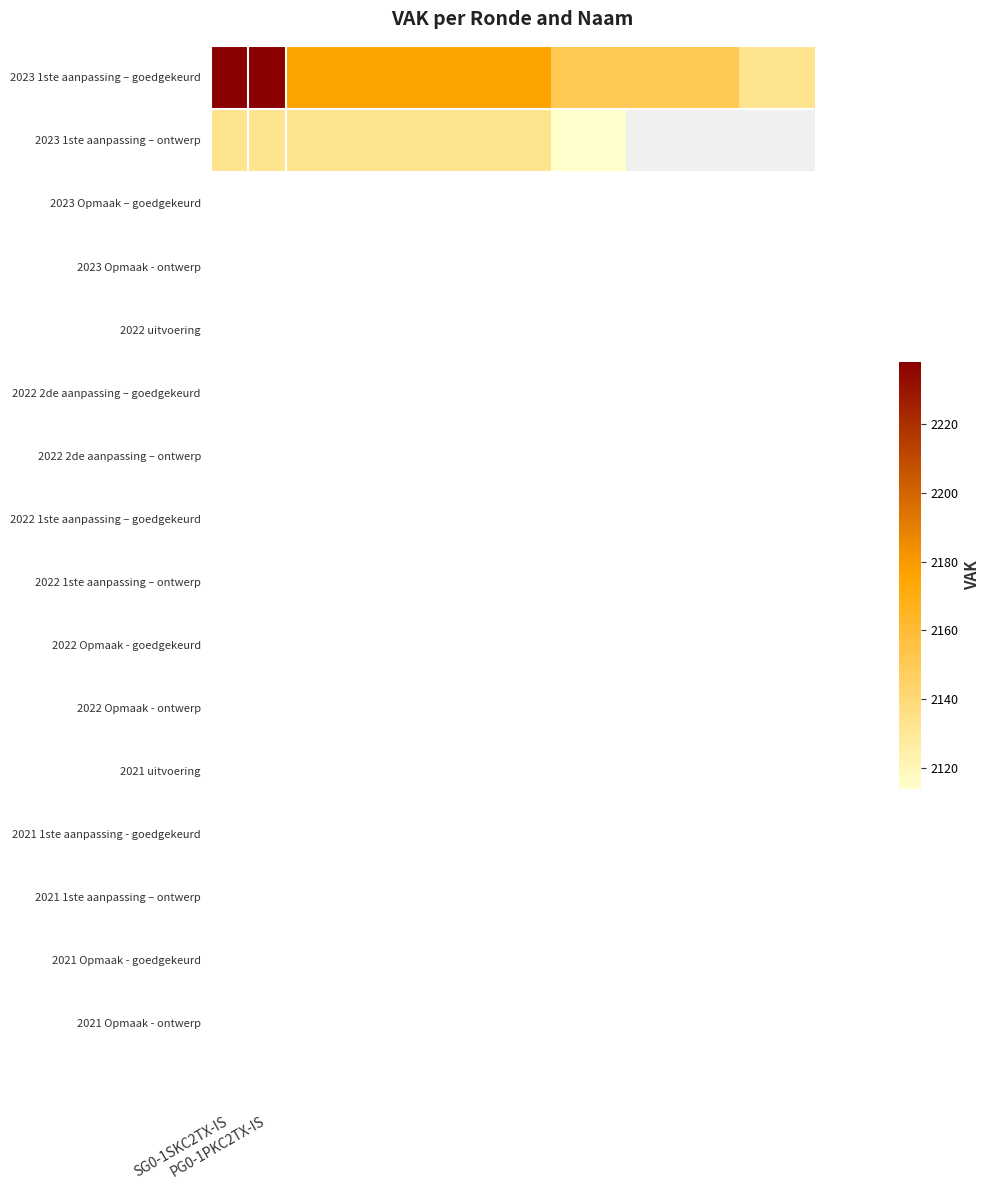

Which series has the largest total across all categories?

2023 1ste aanpassing – goedgekeurd